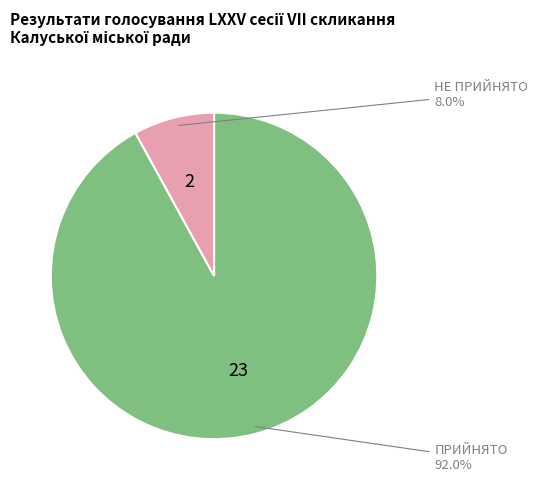

Is there any slice that represents more than half of the pie?

Yes